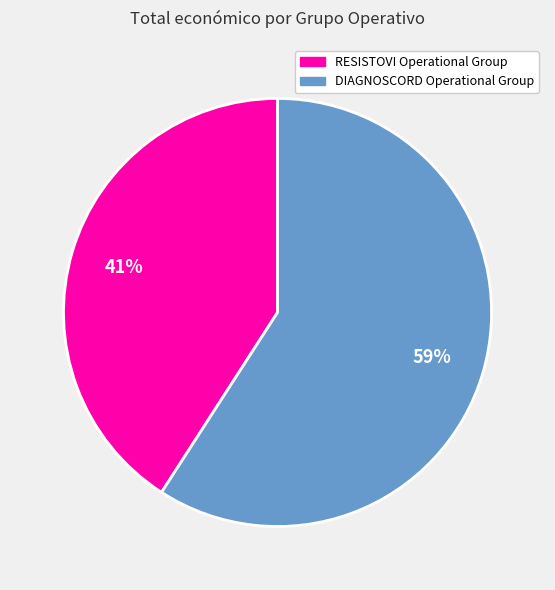

What is the ratio of the value at DIAGNOSCORD Operational Group to the value at RESISTOVI Operational Group?

1.4